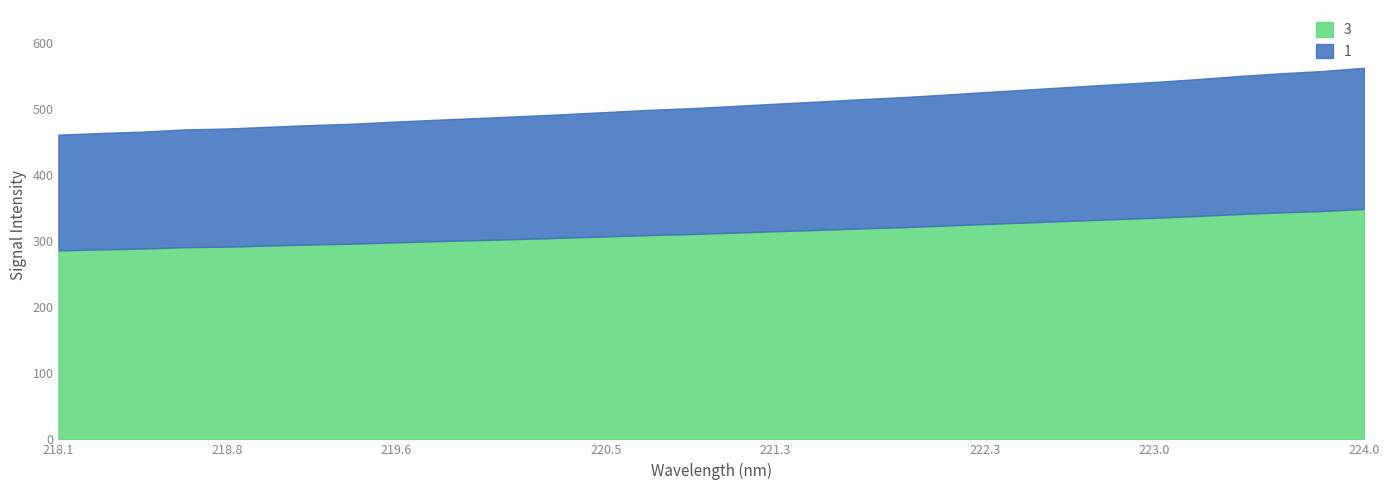

At which label is the value closest to 317?

221.4993